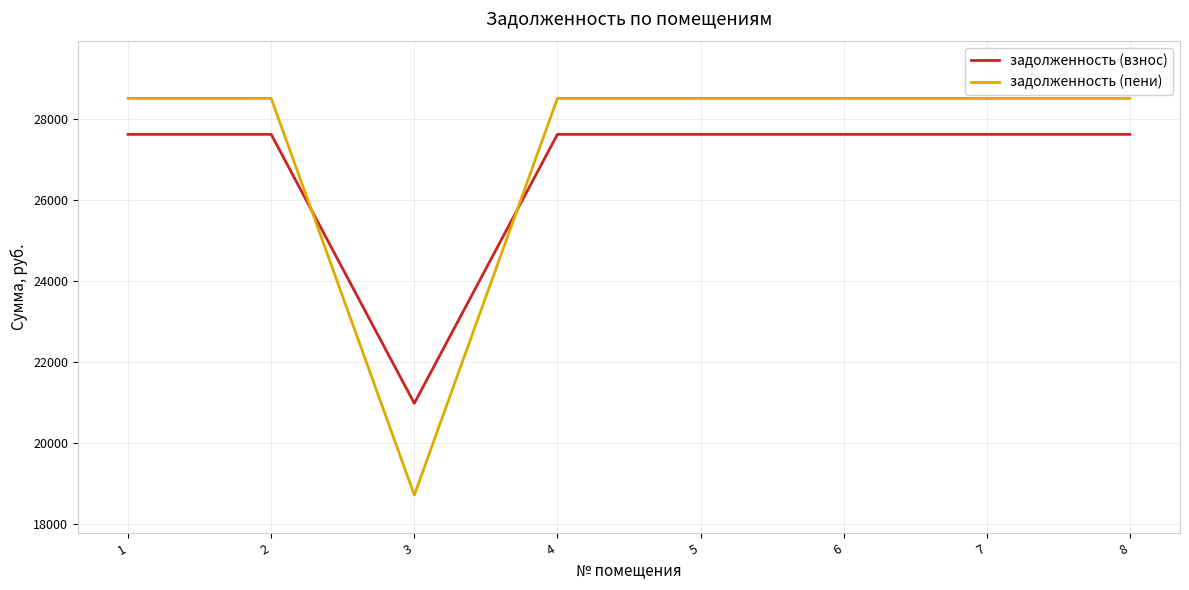

True or false: задолженность (взнос) and задолженность (пени) cross at least once.

True